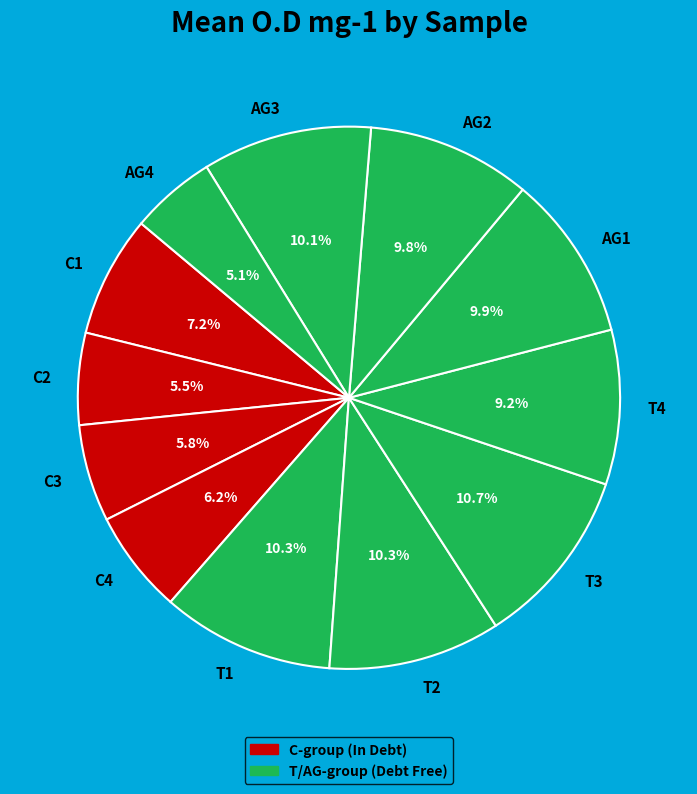

Count the number of slices in the pie.

12